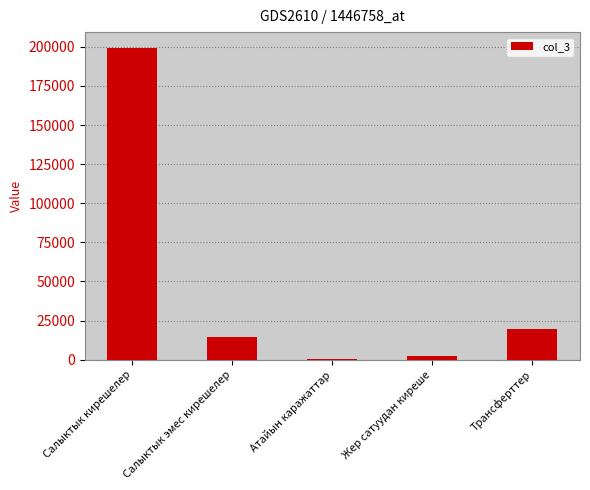

True or false: the data shows 19948.6 at Трансферттер.

True